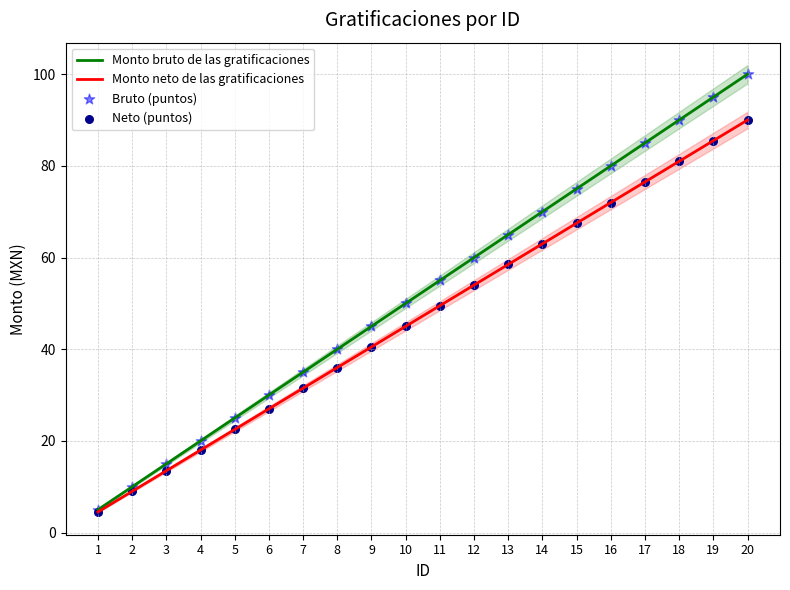

At how many categories does at least one series exceed 87?

3